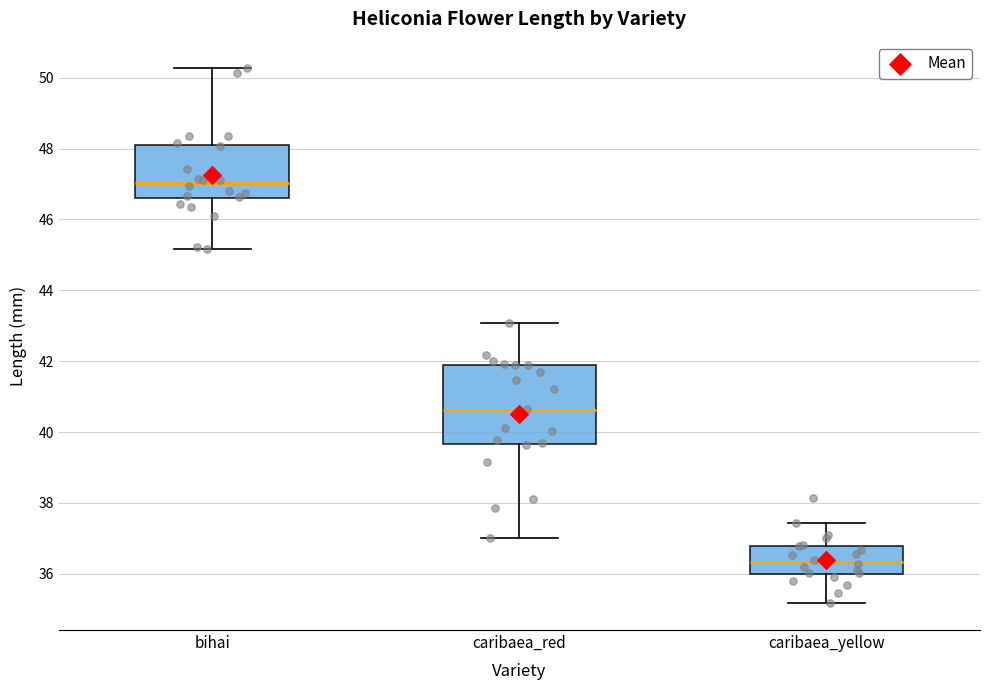

Which box's median line is the lowest?

caribaea_yellow